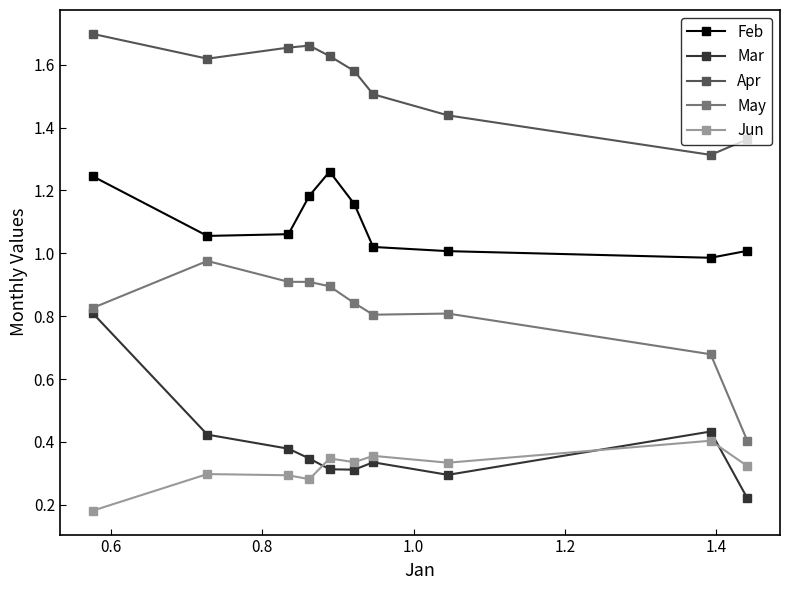

Which series has the largest total across all categories?

Apr